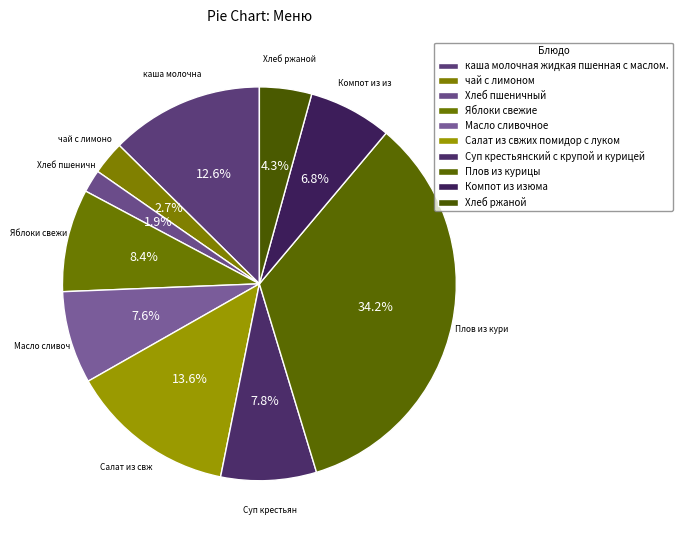

How many slices are in this pie chart?

10